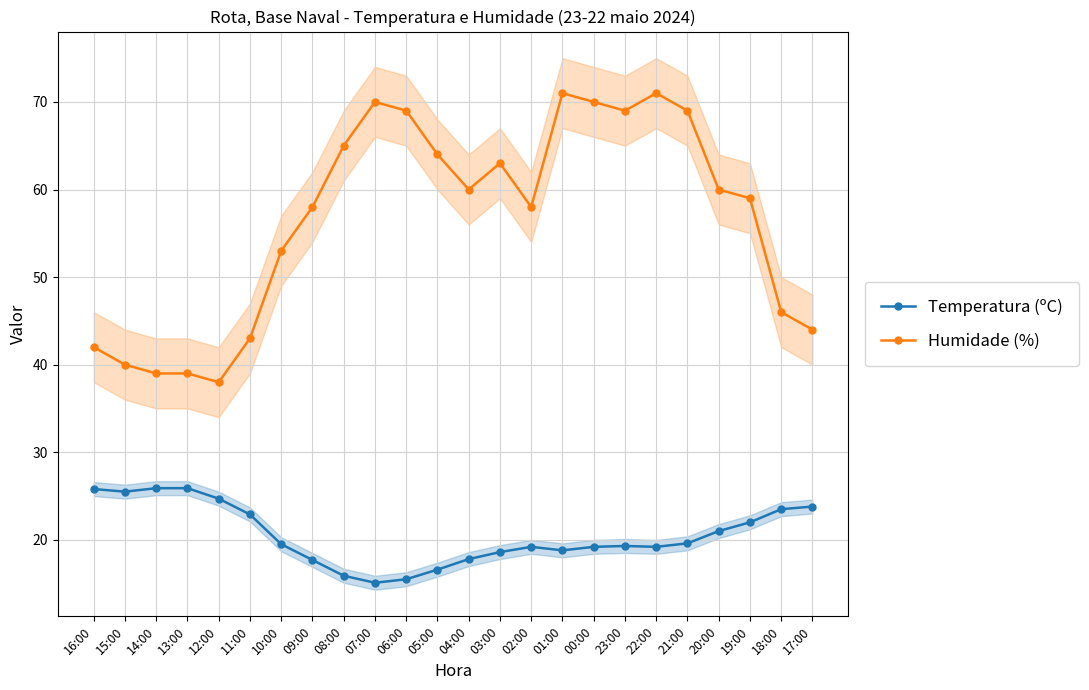

Which series has the widest spread of values?

Humidade (%)